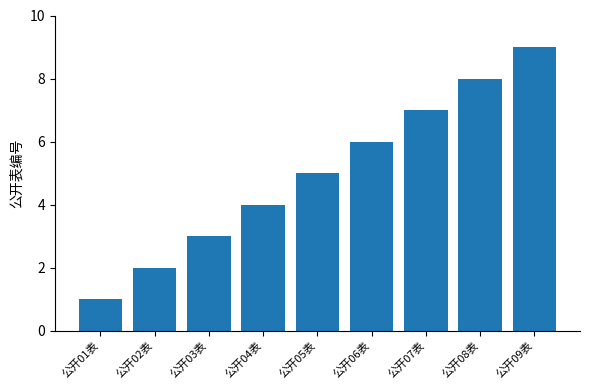

What is the difference between the values at 公开01表 and 公开05表?

4